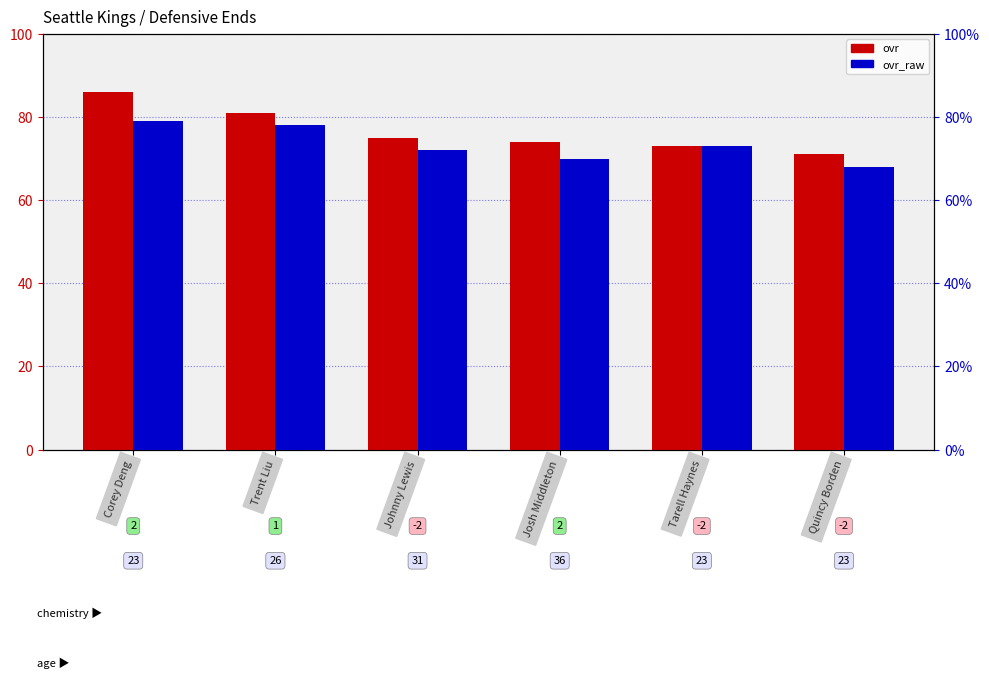

What is the value of the ovr bar at the 5th from the left?

73